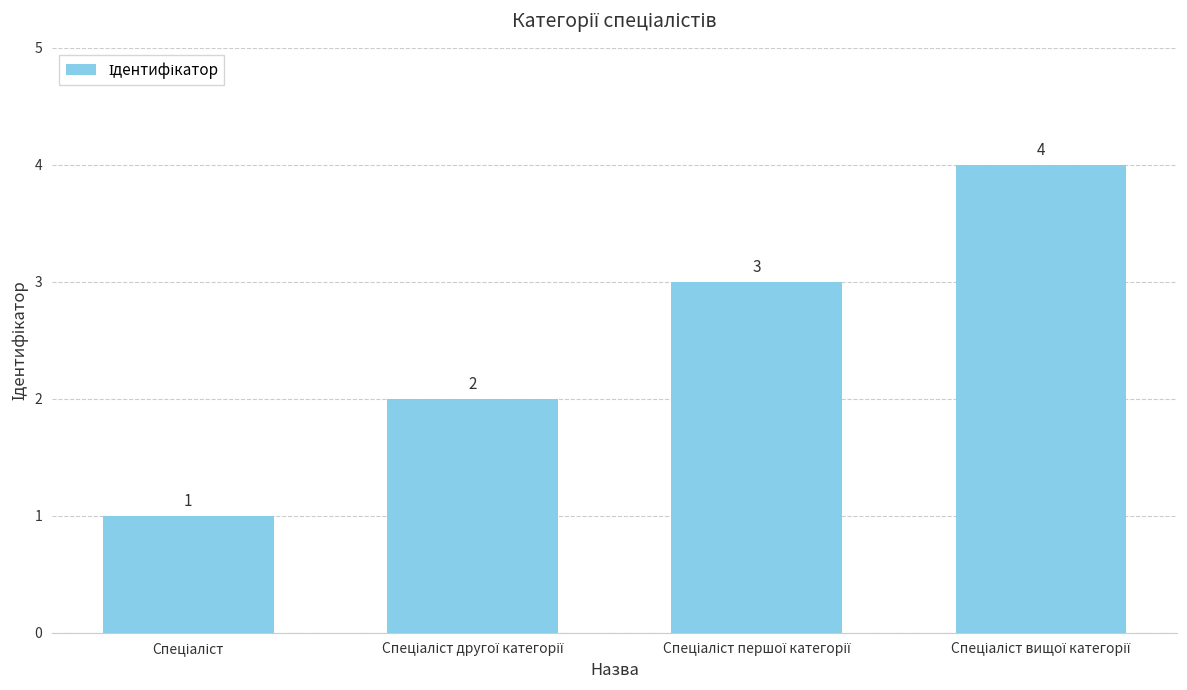

What is the maximum value shown in the chart?

4